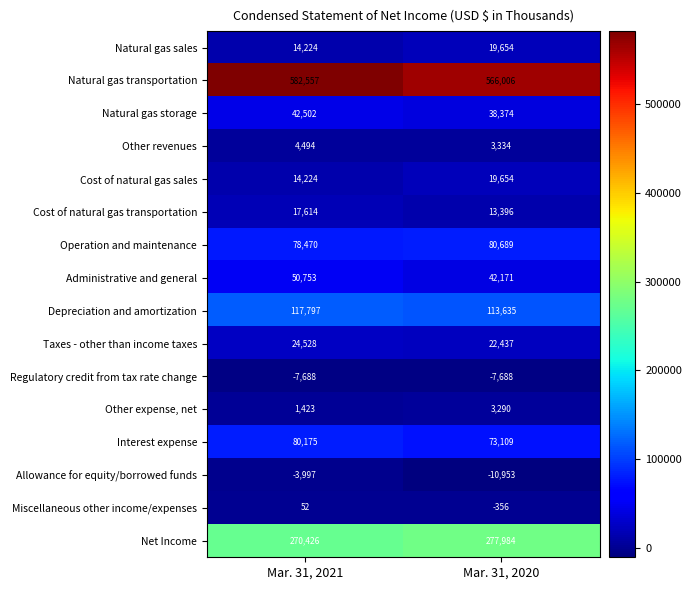

What is the approximate value of Other revenues at Mar. 31, 2021, to the nearest 10?

4490